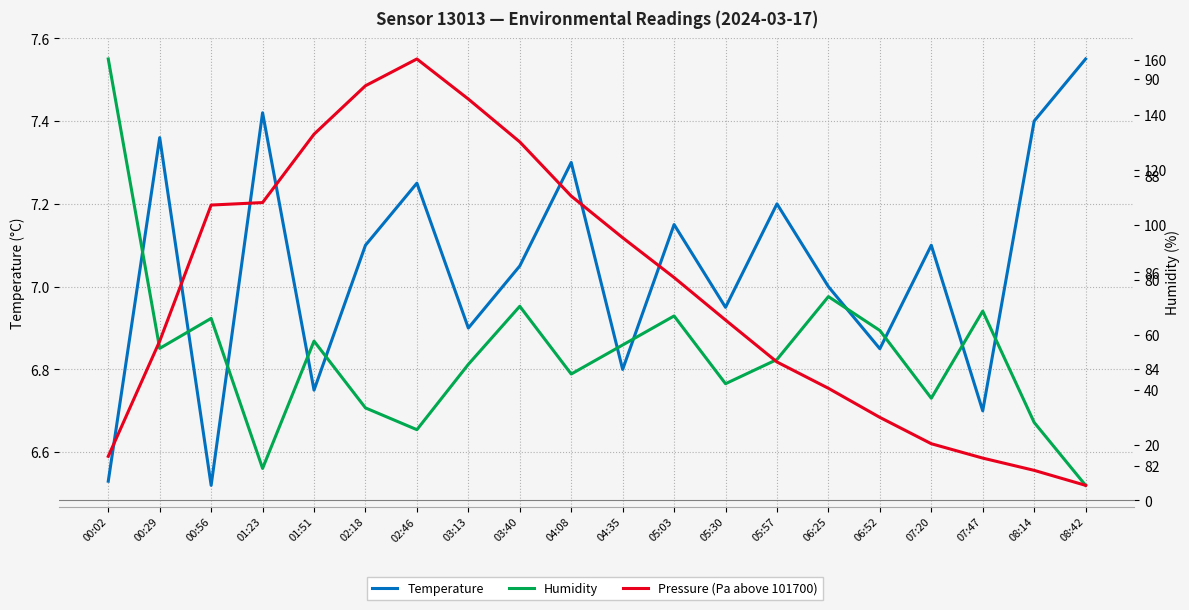

The Humidity series shows 125.6 at 06:25. True or false?

False